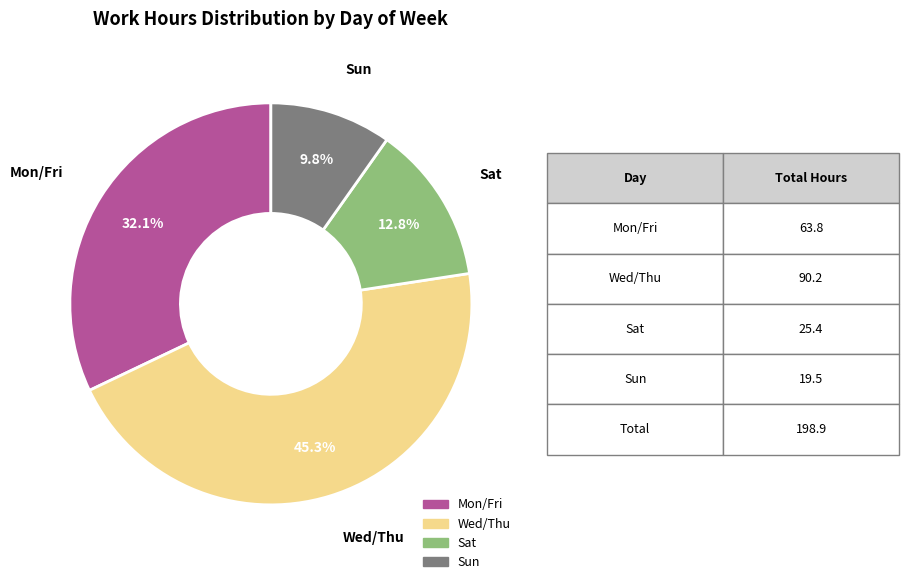

Does any single category account for the majority?

No